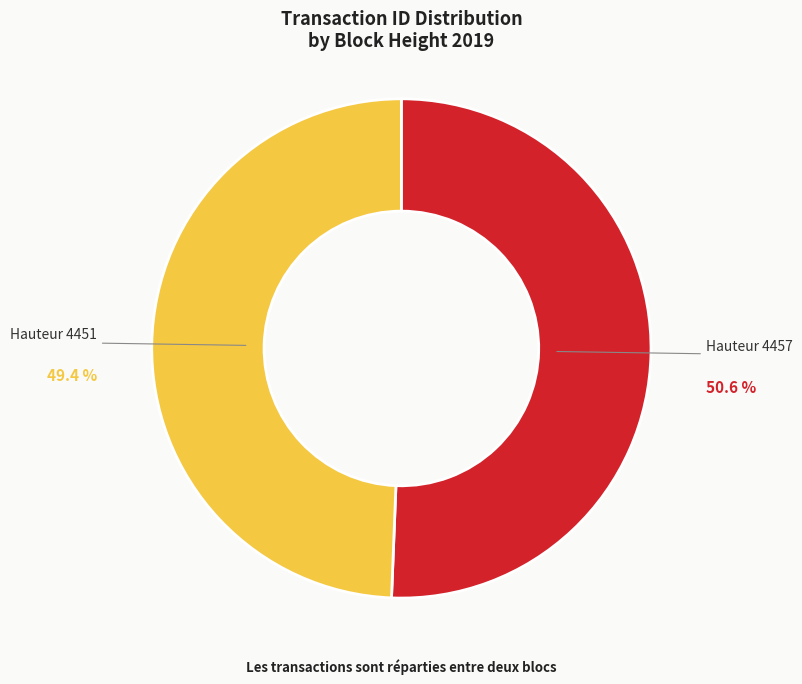

Is there any slice that represents more than half of the pie?

Yes